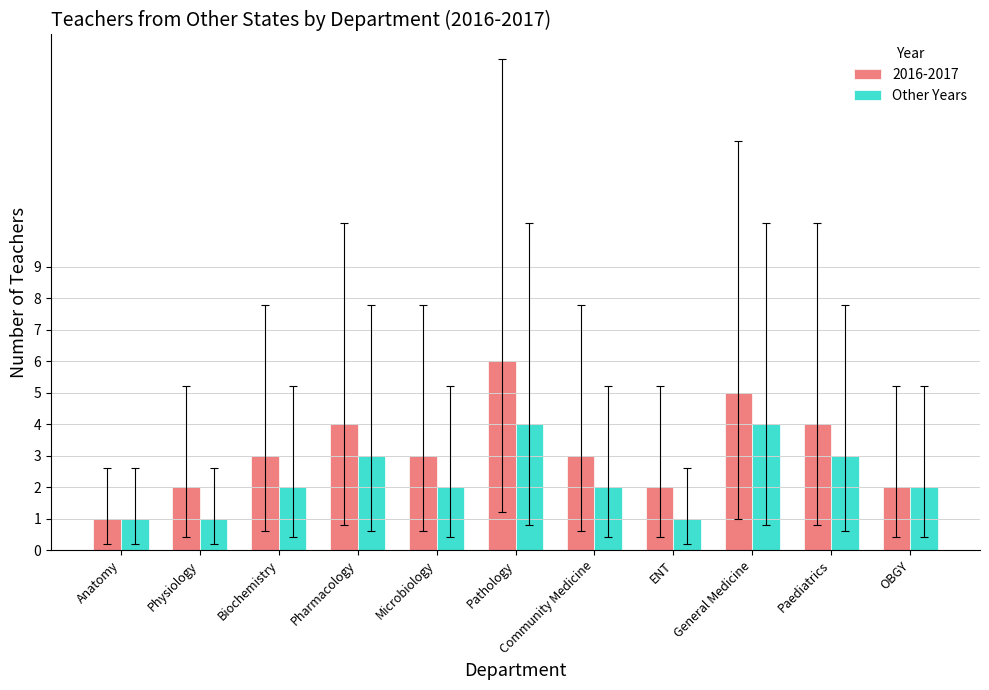

Count the number of categories in the chart.

11